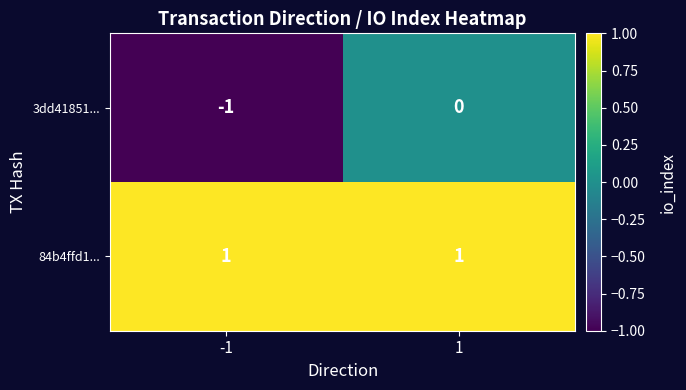

Rank the series by their average value, from highest to lowest.

84b4ffd1..., 3dd41851...